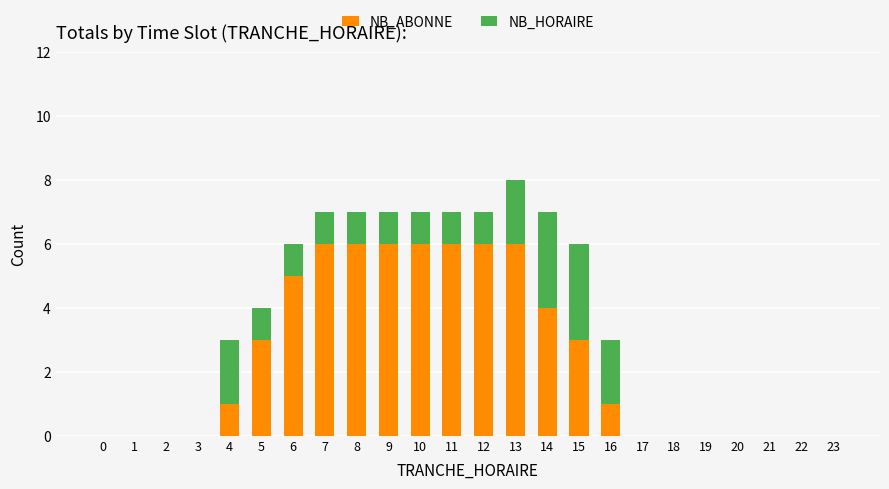

What is the sum of all NB_ABONNE values?

59